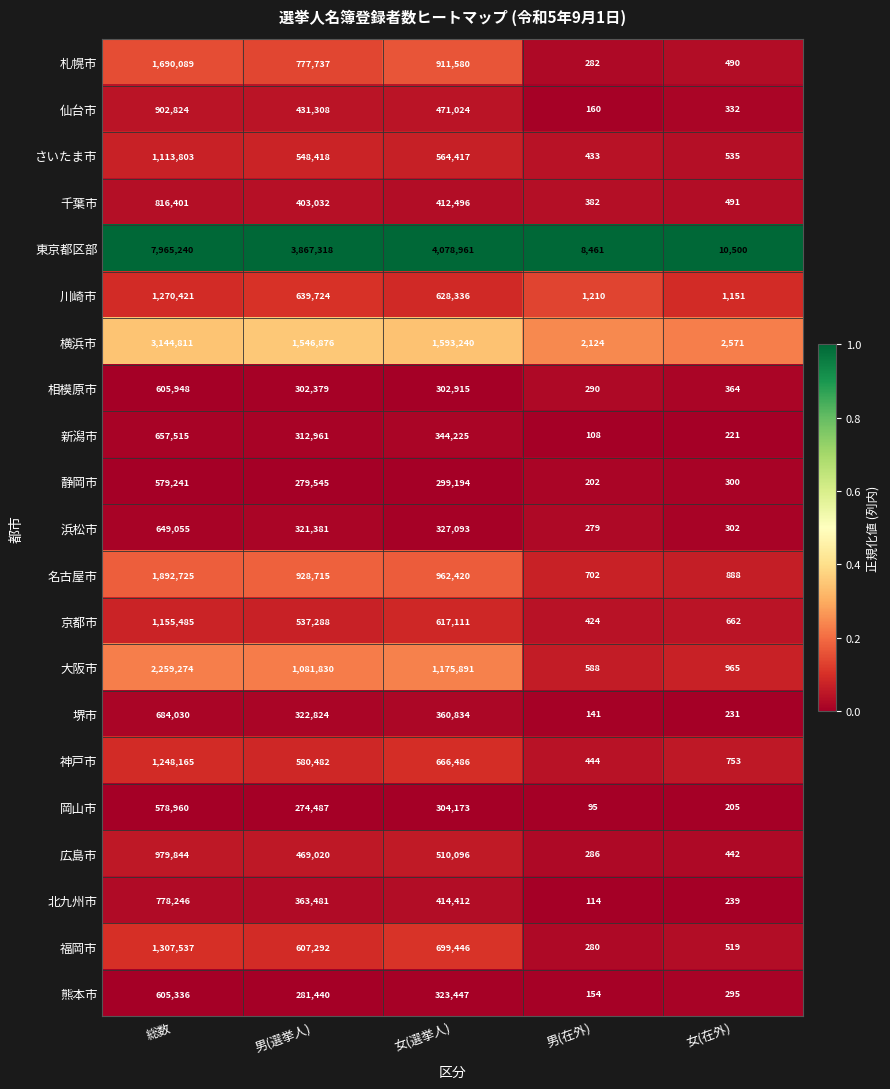

What is the greatest value displayed?

7965240